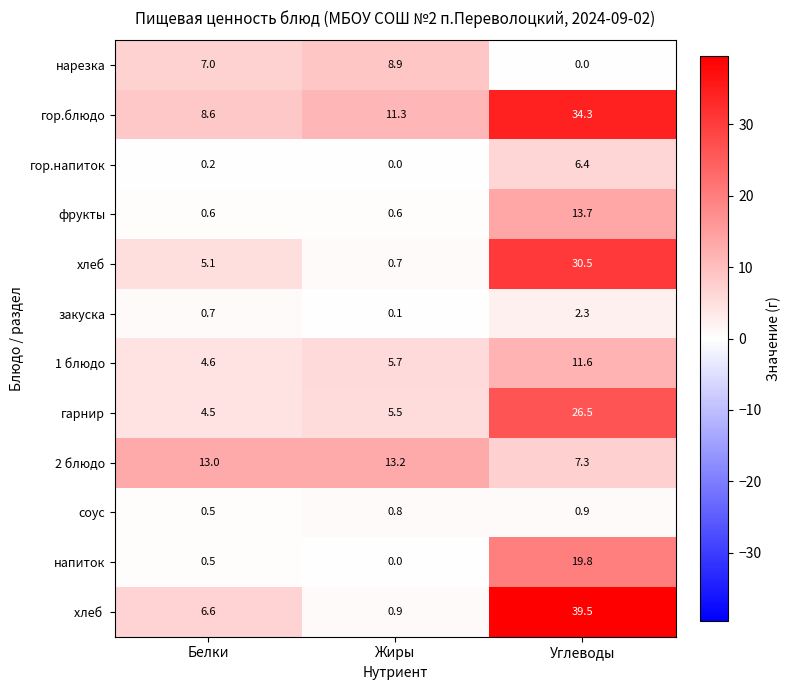

Rank the categories by гор.блюдо value from lowest to highest.

Белки, Жиры, Углеводы